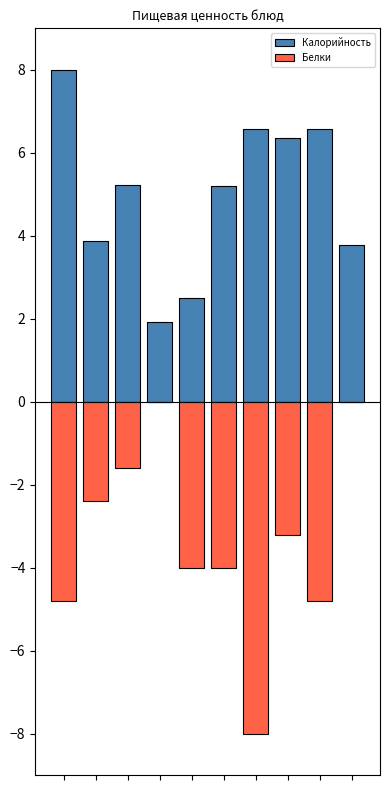

At how many categories does at least one series exceed 6?

4